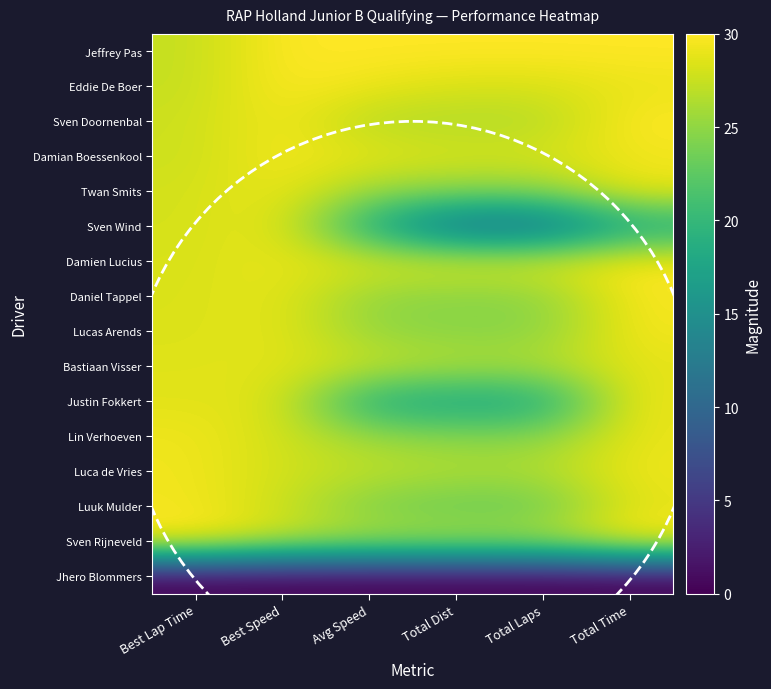

Reading right to left, what are all the values shown in this chart?

Jeffrey Pas: Total Time=30.0	Total Laps=30.0	Total Dist=30.0	Avg Speed=30.0	Best Speed=30.0	Best Lap Time=27.3
Eddie De Boer: Total Time=29.1	Total Laps=28.2	Total Dist=28.2	Avg Speed=29.2	Best Speed=29.9	Best Lap Time=27.4
Sven Doornenbal: Total Time=30.0	Total Laps=26.5	Total Dist=26.5	Avg Speed=26.5	Best Speed=29.6	Best Lap Time=27.7
Damian Boessenkool: Total Time=29.4	Total Laps=28.2	Total Dist=28.2	Avg Speed=28.9	Best Speed=29.6	Best Lap Time=27.7
Twan Smits: Total Time=29.1	Total Laps=24.7	Total Dist=24.7	Avg Speed=25.5	Best Speed=29.3	Best Lap Time=28.0
Sven Wind: Total Time=17.6	Total Laps=10.6	Total Dist=10.6	Avg Speed=18.0	Best Speed=29.2	Best Lap Time=28.1
Damien Lucius: Total Time=29.8	Total Laps=28.2	Total Dist=28.2	Avg Speed=28.4	Best Speed=29.0	Best Lap Time=28.2
Daniel Tappel: Total Time=29.7	Total Laps=24.7	Total Dist=24.7	Avg Speed=24.9	Best Speed=29.0	Best Lap Time=28.3
Lucas Arends: Total Time=29.5	Total Laps=24.7	Total Dist=24.7	Avg Speed=25.1	Best Speed=28.9	Best Lap Time=28.4
Bastiaan Visser: Total Time=28.8	Total Laps=26.5	Total Dist=26.5	Avg Speed=27.6	Best Speed=28.7	Best Lap Time=28.6
Justin Fokkert: Total Time=29.3	Total Laps=17.6	Total Dist=17.6	Avg Speed=18.1	Best Speed=28.6	Best Lap Time=28.7
Lin Verhoeven: Total Time=29.0	Total Laps=24.7	Total Dist=24.7	Avg Speed=25.6	Best Speed=28.0	Best Lap Time=29.3
Luca de Vries: Total Time=29.2	Total Laps=26.5	Total Dist=26.5	Avg Speed=27.2	Best Speed=27.9	Best Lap Time=29.4
Luuk Mulder: Total Time=28.8	Total Laps=22.9	Total Dist=22.9	Avg Speed=23.9	Best Speed=27.8	Best Lap Time=29.5
Sven Rijneveld: Total Time=29.9	Total Laps=26.5	Total Dist=26.5	Avg Speed=26.6	Best Speed=27.3	Best Lap Time=30.0
Jhero Blommers: Total Time=0.0	Total Laps=0.0	Total Dist=0.0	Avg Speed=0.0	Best Speed=0.0	Best Lap Time=0.0